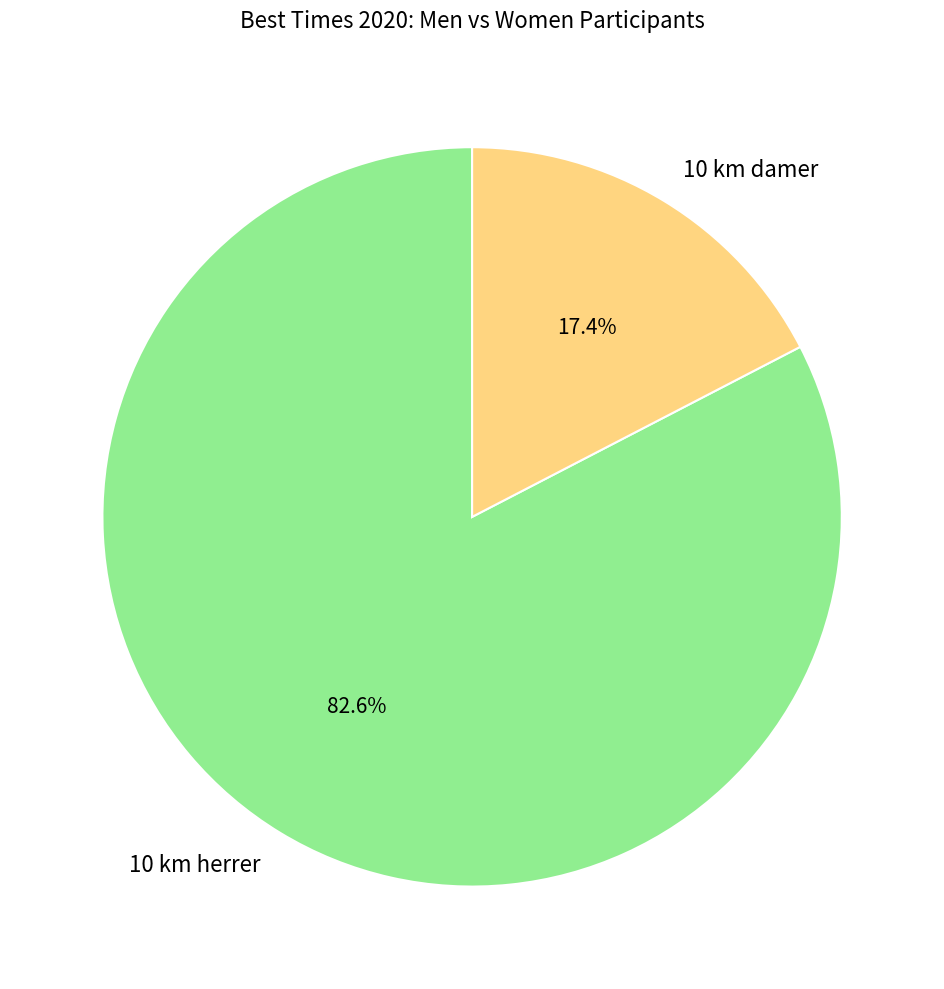

The 10 km damer slice represents 17% of the pie. True or false?

True